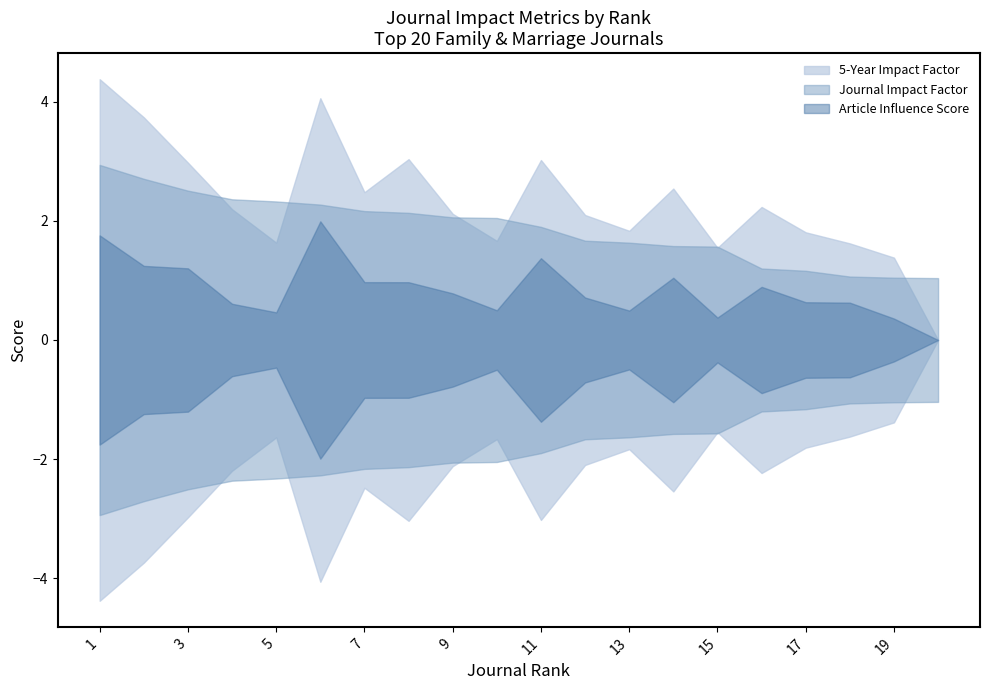

What is the total value across all series at 20?

1.0